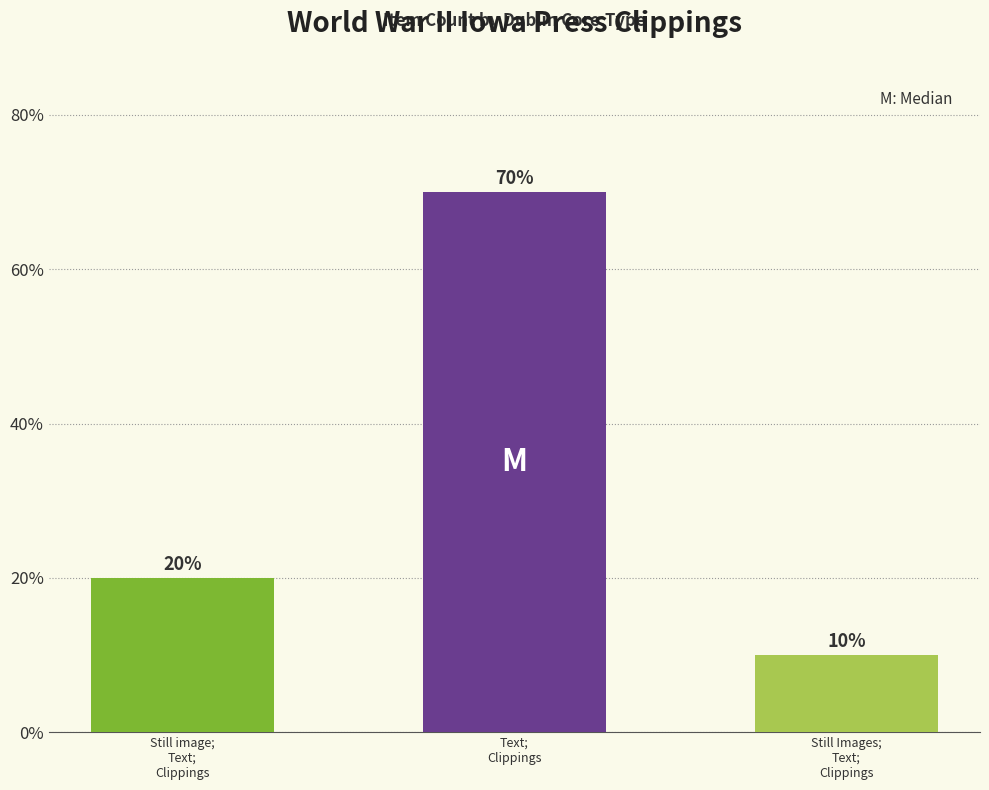

What is the label of the 1st bar from the left?

Still image;
Text;
Clippings